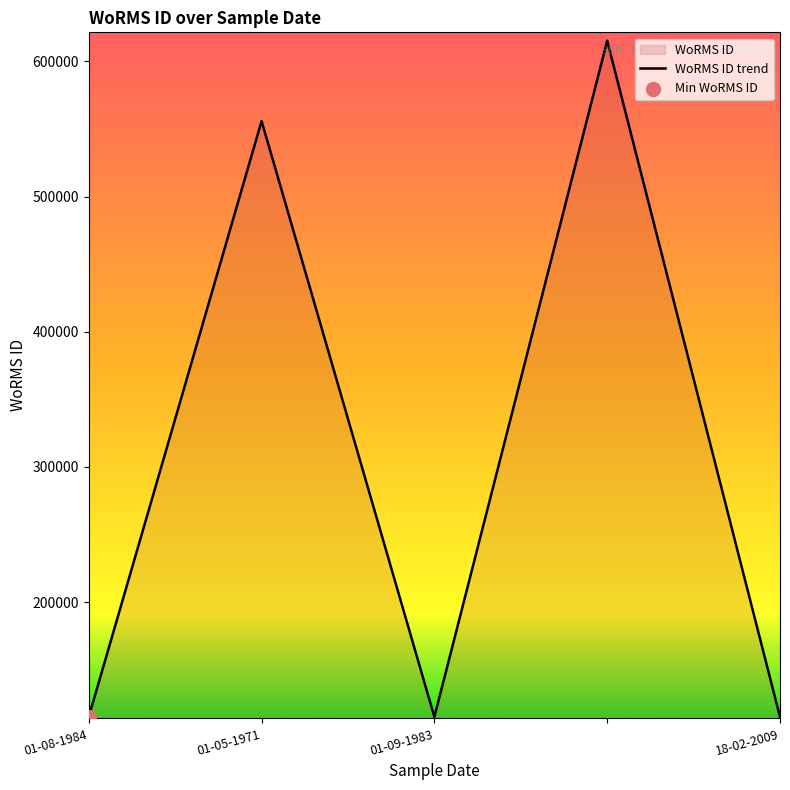

What is the change in value from  to 18-02-2009?

-500331